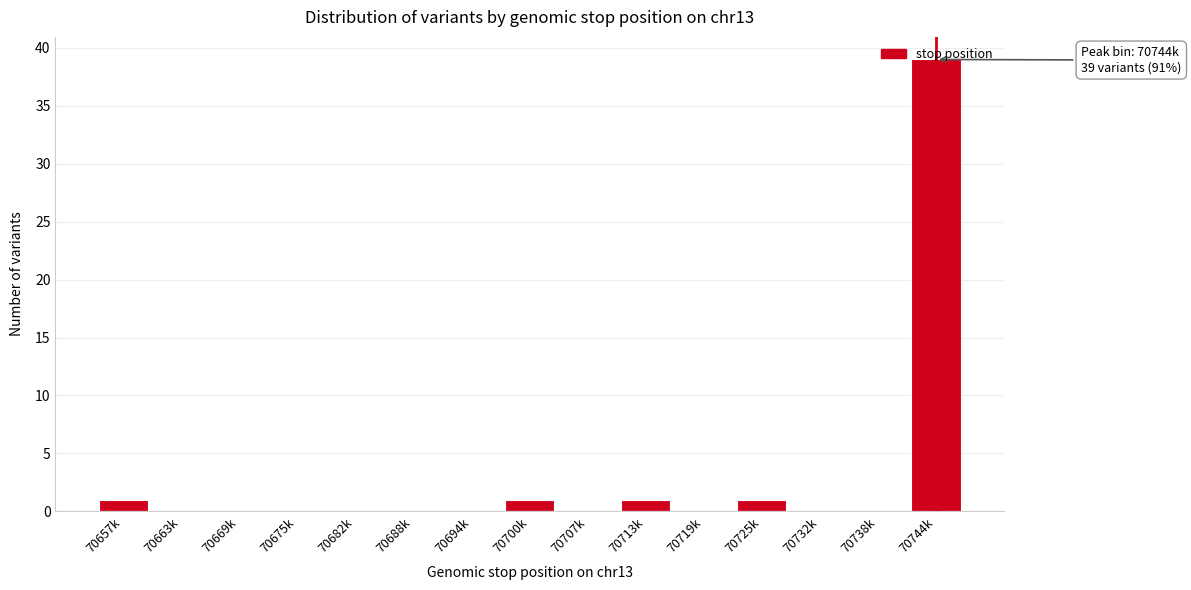

Which has a higher value, 70700k or 70663k?

70700k